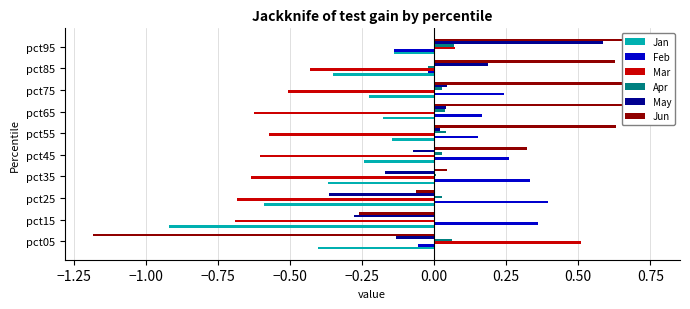

How many series are shown in this chart?

6